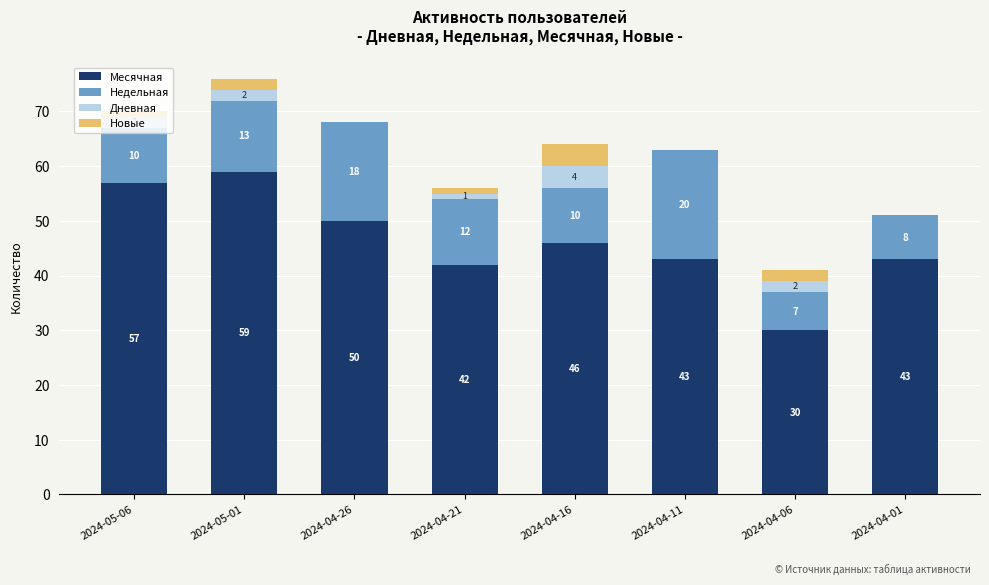

What is the maximum value for Месячная?

59